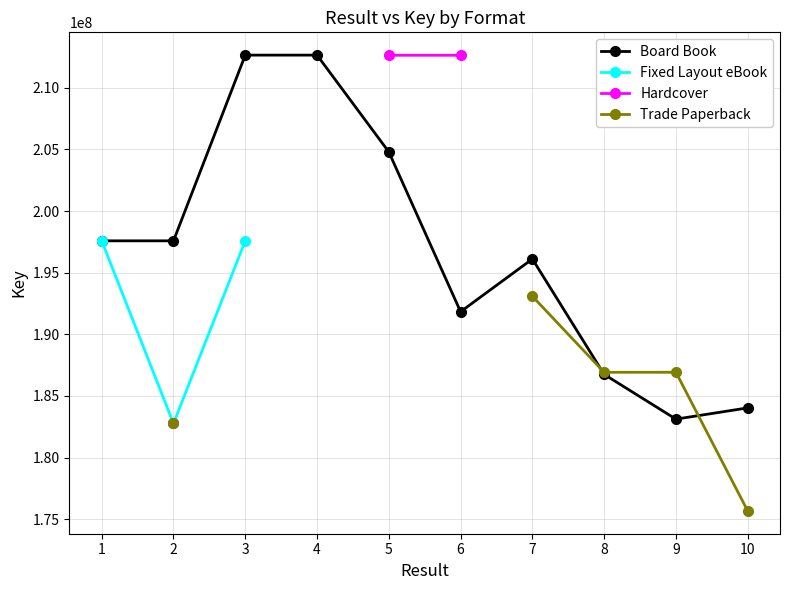

Where does the Board Book series first go above 197584953?

1